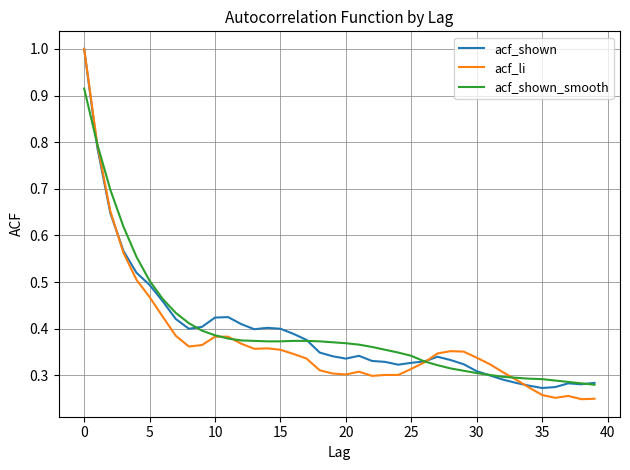

Which series has the largest range (max minus min)?

acf_li